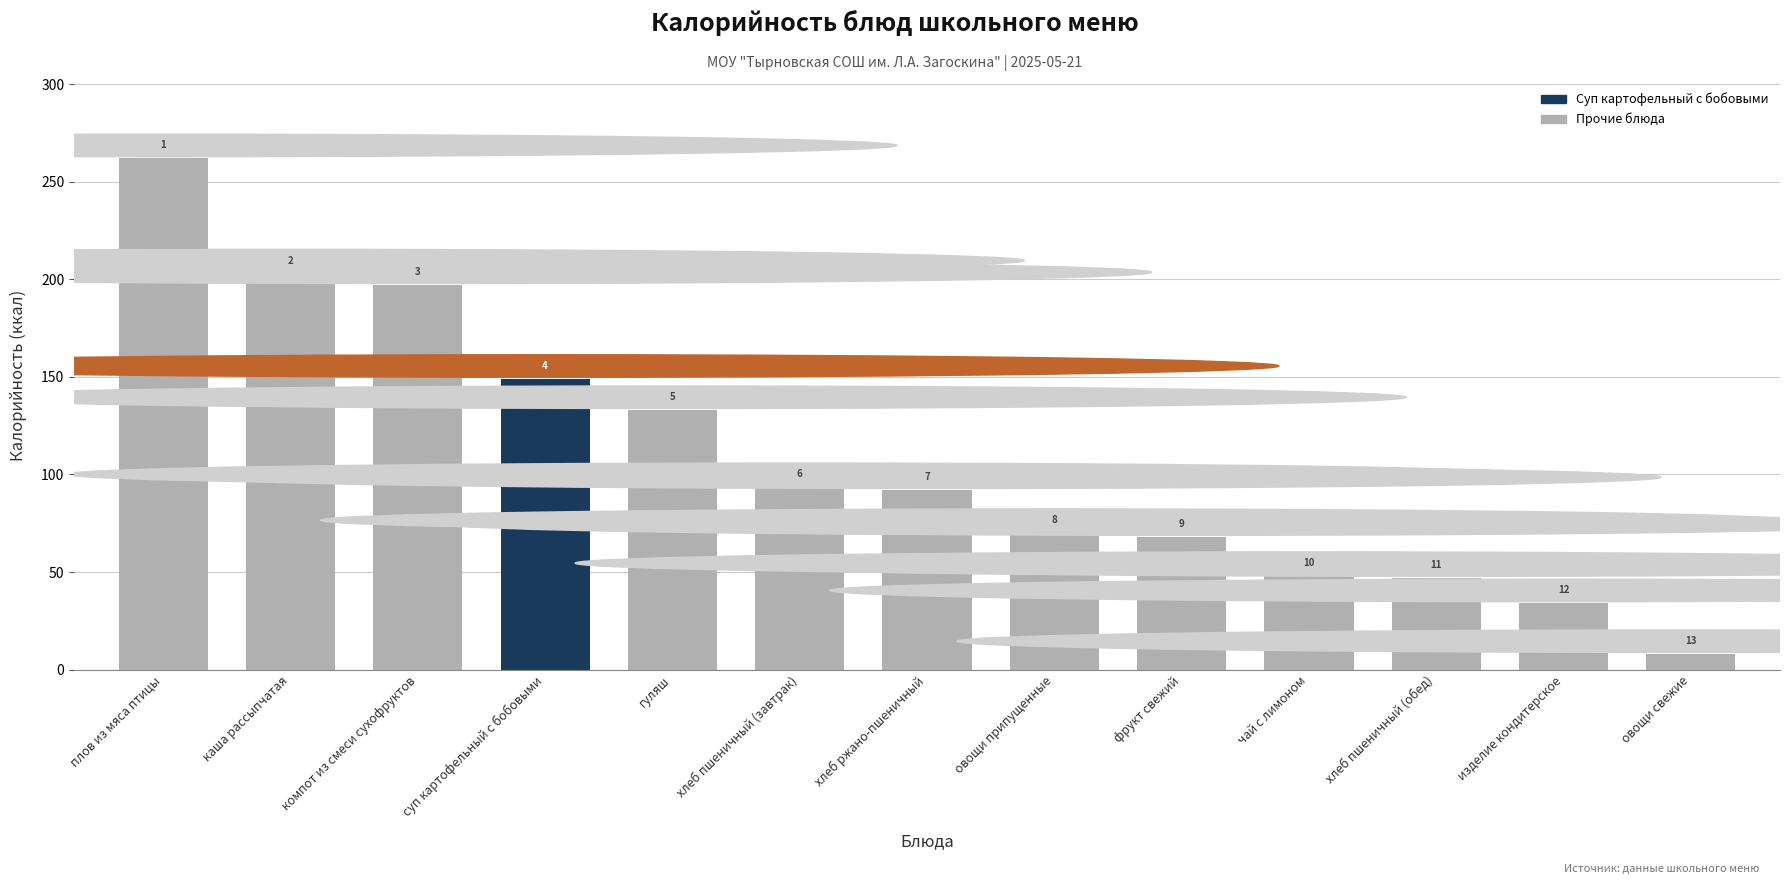

List the labels in order of value, smallest first.

овощи свежие, изделие кондитерское, хлеб пшеничный (обед), чай с лимоном, фрукт свежий, овощи припущенные, хлеб ржано-пшеничный, хлеб пшеничный (завтрак), гуляш, суп картофельный с бобовыми, компот из смеси сухофруктов, каша рассыпчатая, плов из мяса птицы